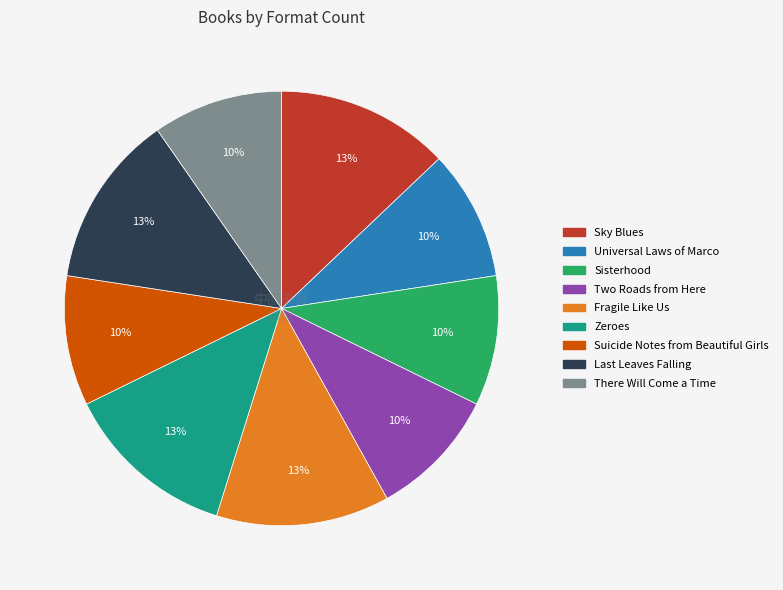

To the nearest percent, what portion does Sky Blues represent?

13%